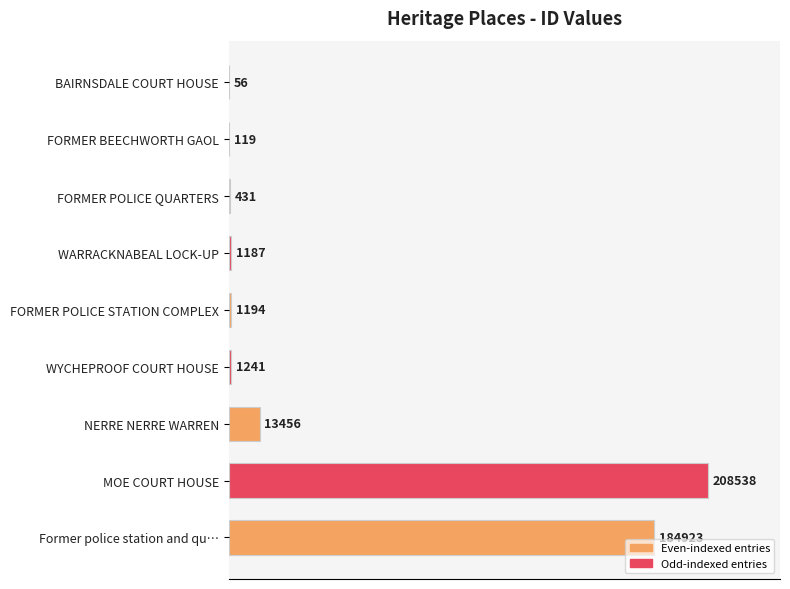

What is the approximate value at NERRE NERRE WARREN, to the nearest 10?

13460